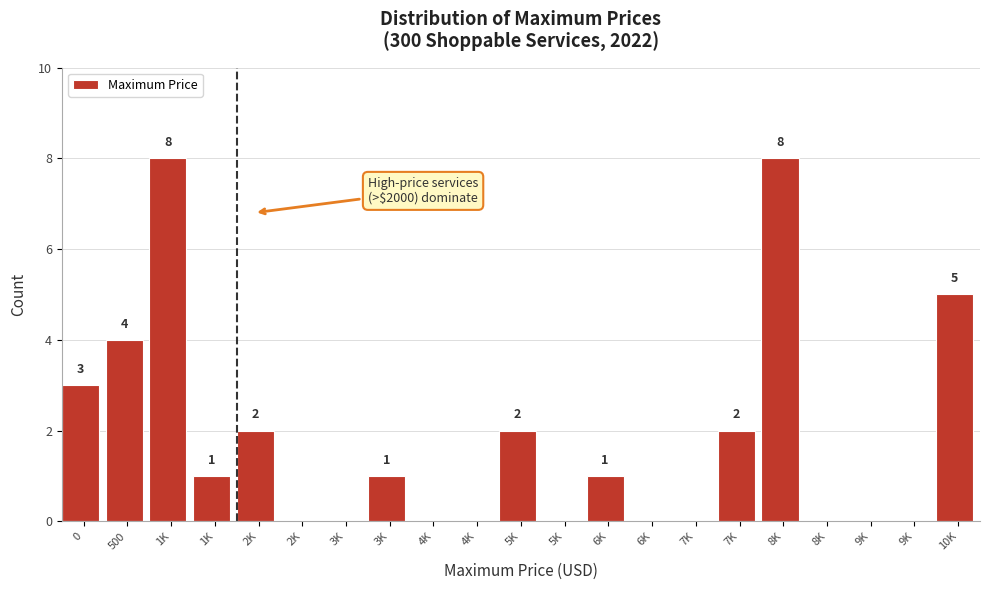

Are the bars horizontal?

No